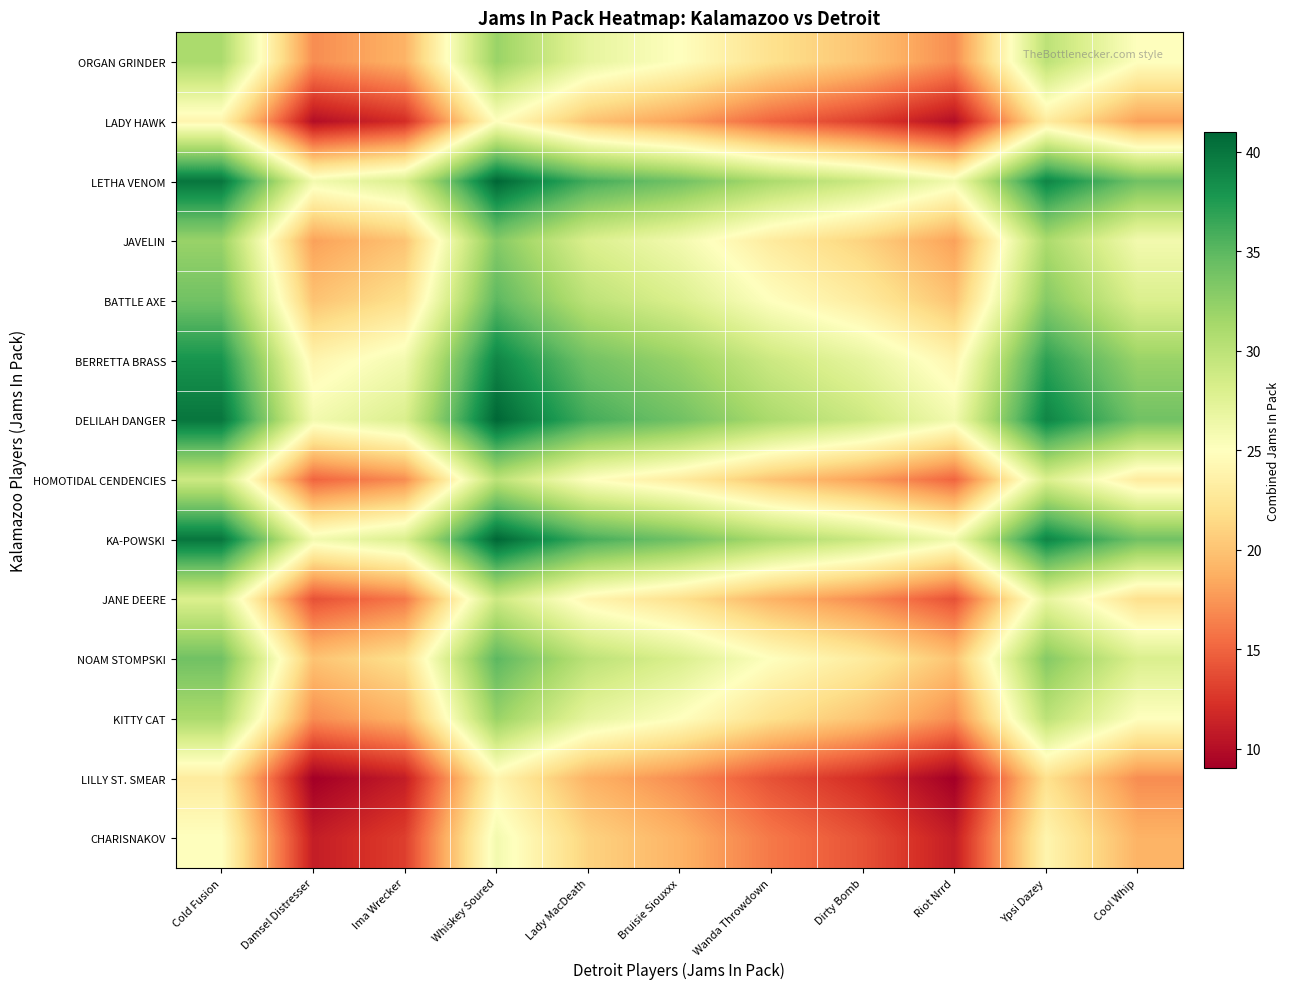

What is the total value across all series at Ypsi Dazey?

435